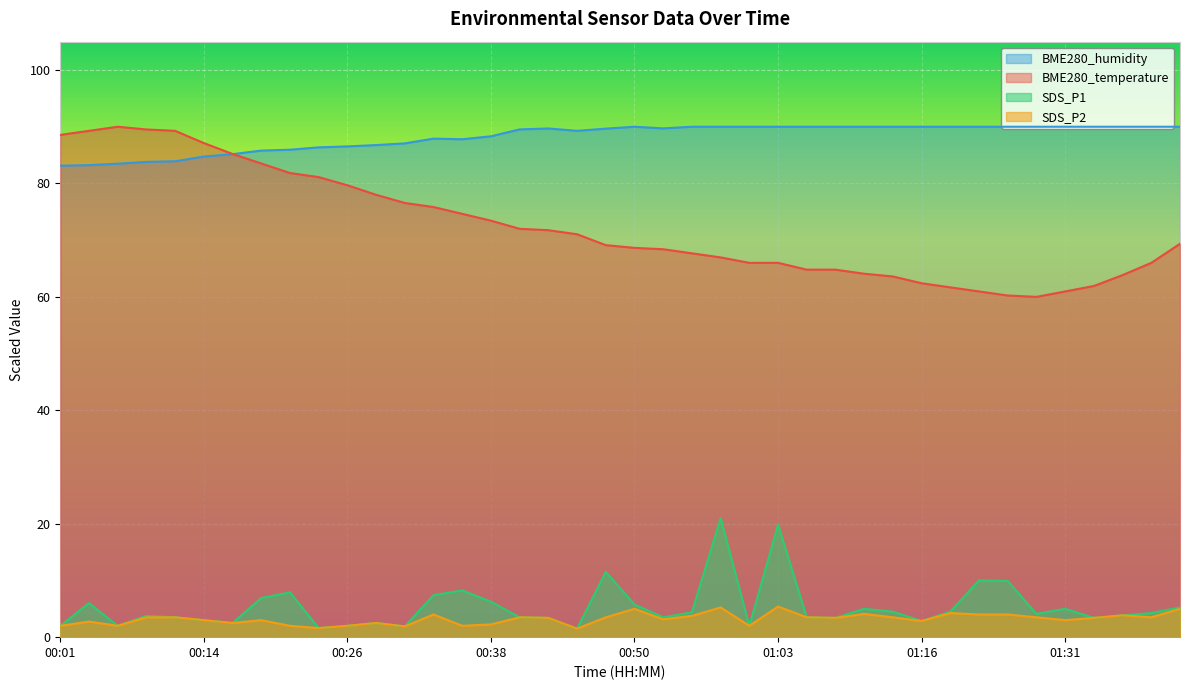

What position from the left is 01:33?

37